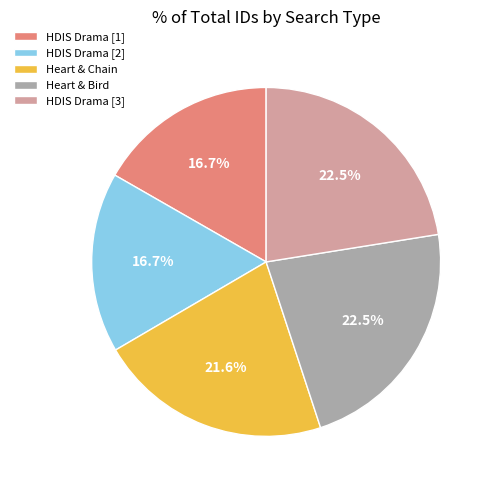

Do Heart & Chain and HDIS Drama [1] together represent more than half of the pie?

No